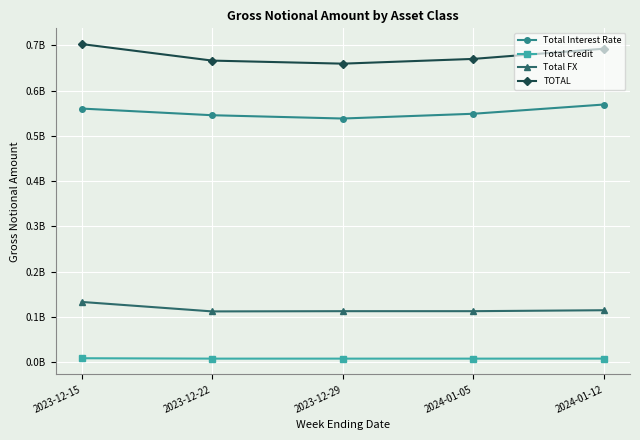

What are all the series names shown in the legend?

Total Interest Rate, Total Credit, Total FX, TOTAL